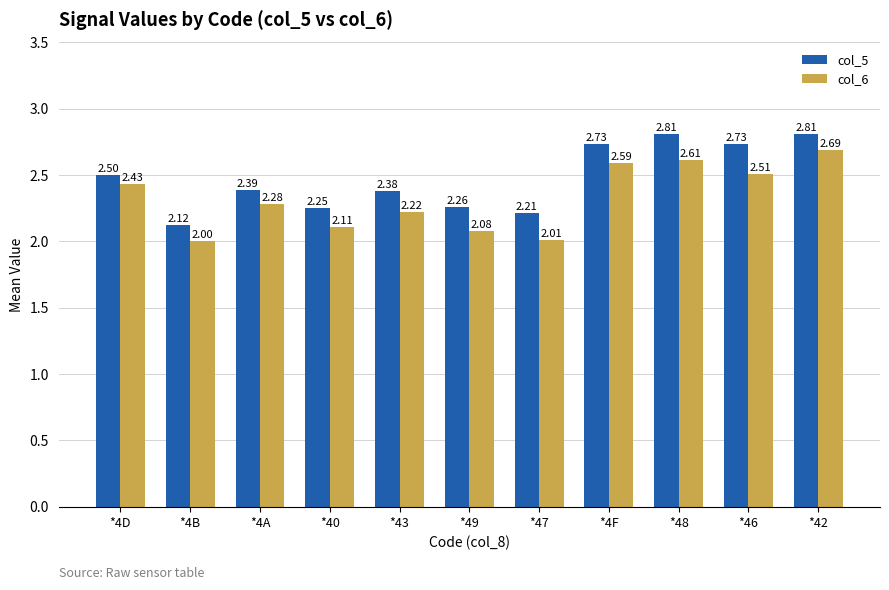

Count the col_5 values in the range 2 to 3.

11